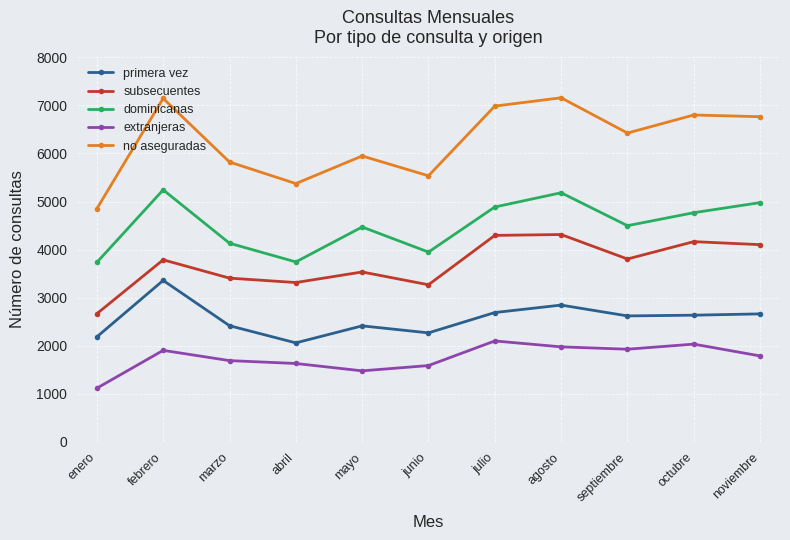

Is this an area chart (filled region under the line)?

No